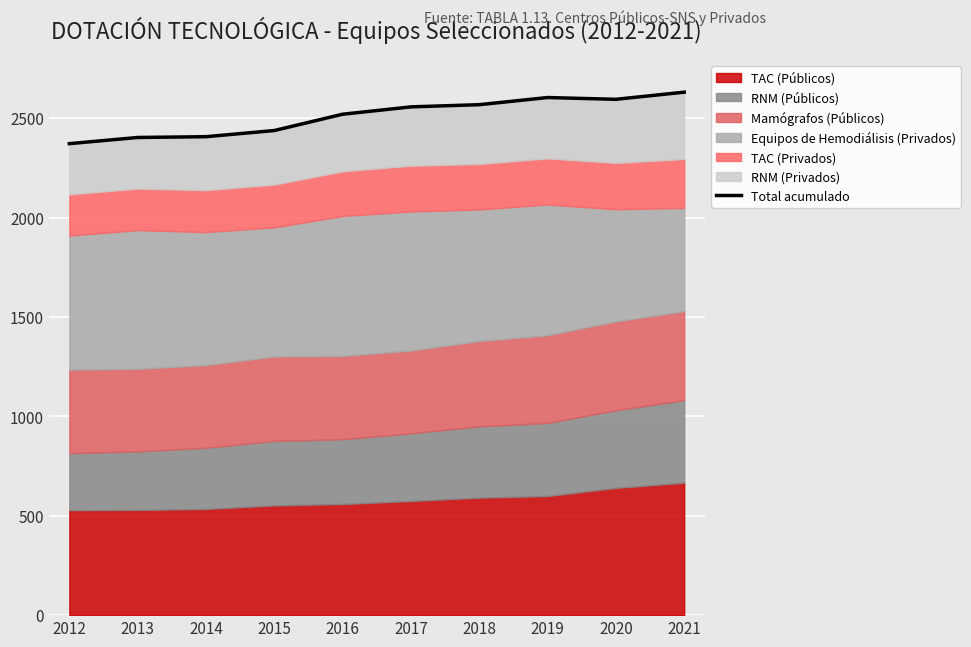

How many values are below 2557?

5